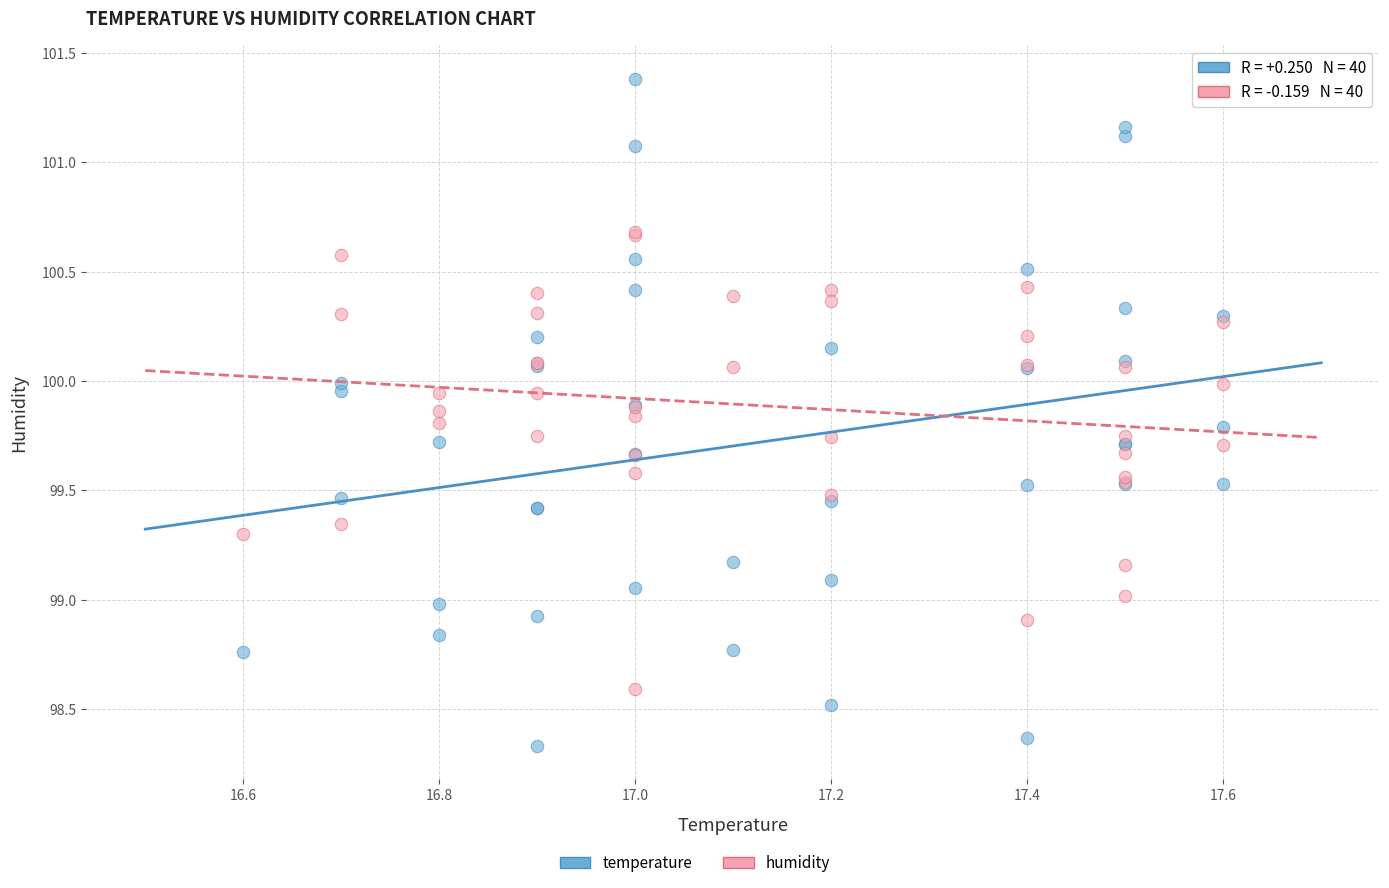

What is the X range (max minus min) for the scatter plot?

1.0